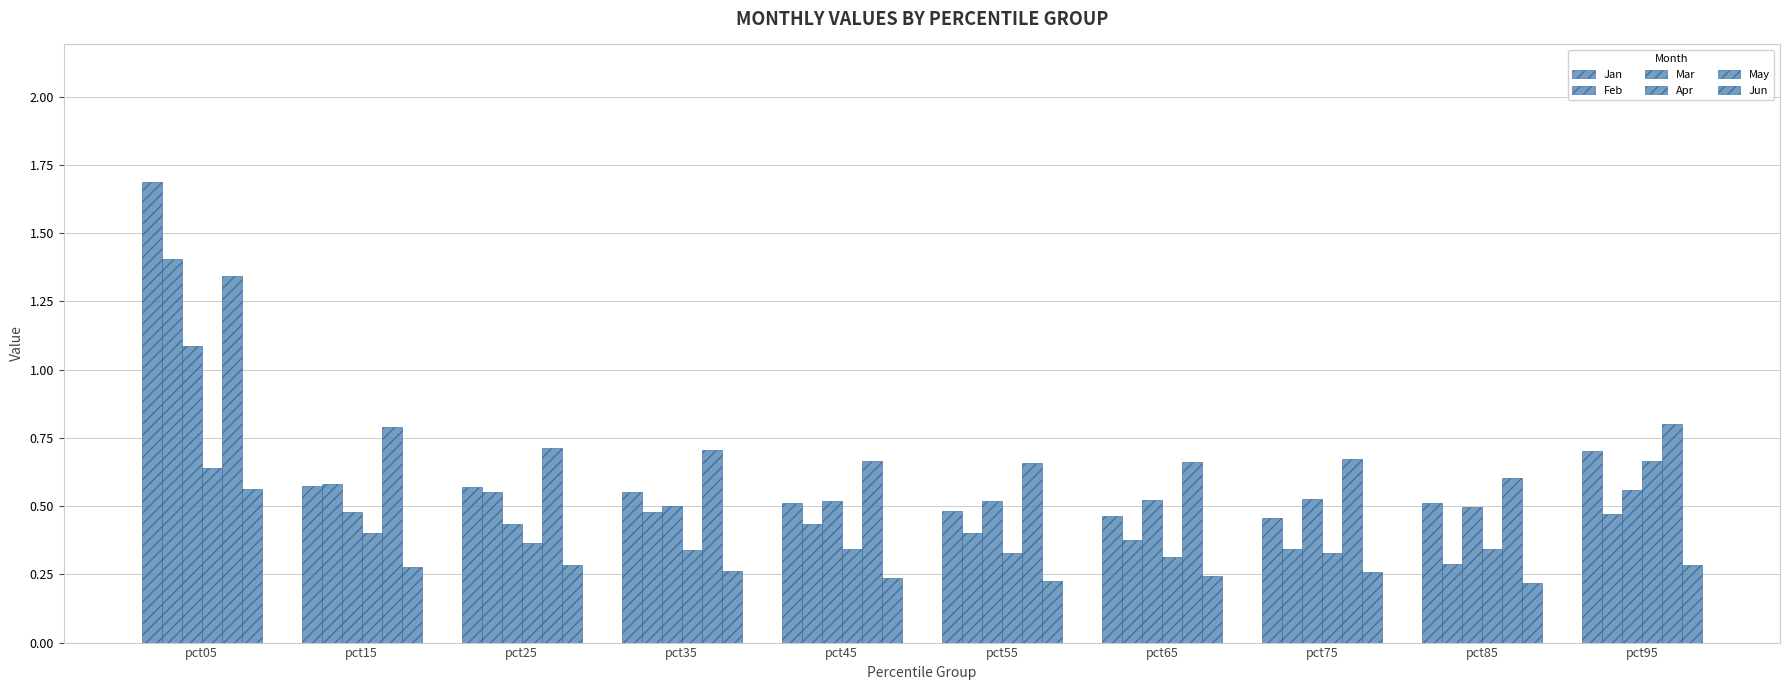

How many distinct data groups are displayed?

6